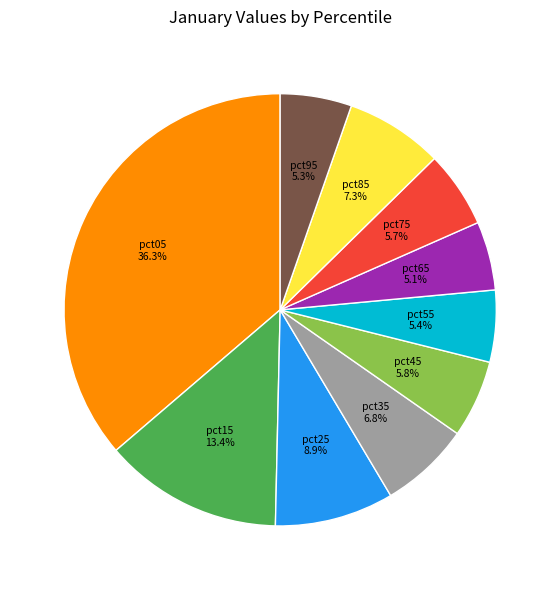

Is there any slice that represents more than half of the pie?

No